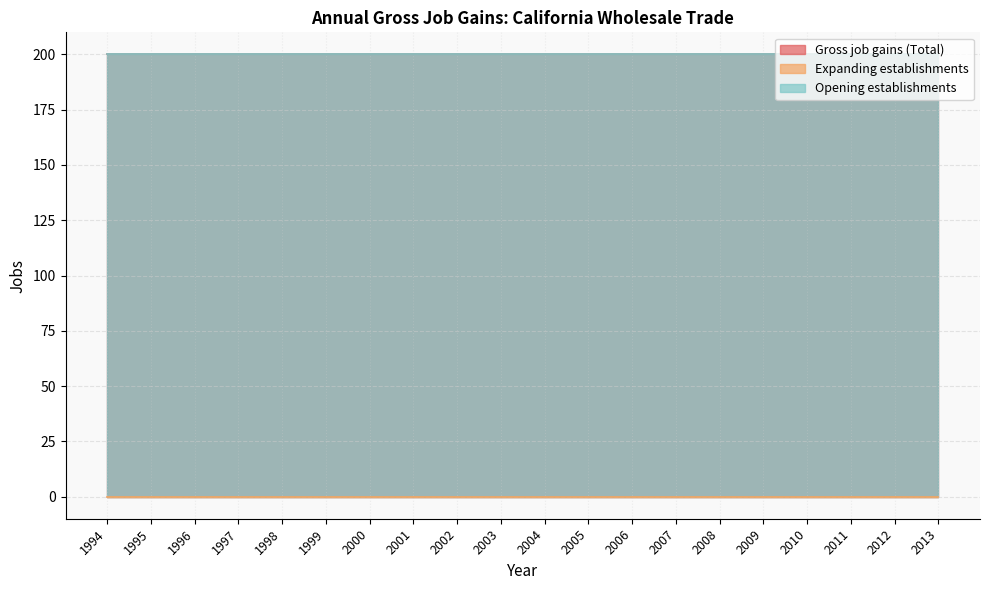

Reading left to right, extract all data points from this chart.

Gross job gains (Total): 1994=200	1995=200	1996=200	1997=200	1998=200	1999=200	2000=200	2001=200	2002=200	2003=200	2004=200	2005=200	2006=200	2007=200	2008=200	2009=200	2010=200	2011=200	2012=200	2013=200
Expanding establishments: 1994=0	1995=0	1996=0	1997=0	1998=0	1999=0	2000=0	2001=0	2002=0	2003=0	2004=0	2005=0	2006=0	2007=0	2008=0	2009=0	2010=0	2011=0	2012=0	2013=0
Opening establishments: 1994=200	1995=200	1996=200	1997=200	1998=200	1999=200	2000=200	2001=200	2002=200	2003=200	2004=200	2005=200	2006=200	2007=200	2008=200	2009=200	2010=200	2011=200	2012=200	2013=200